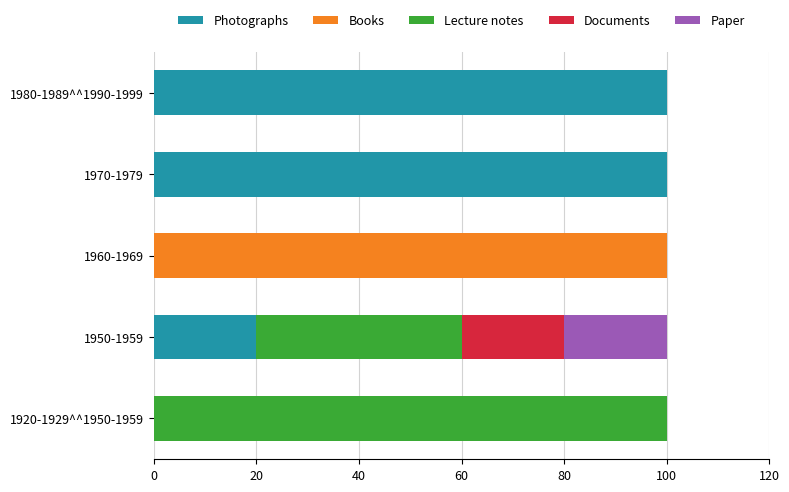

The Photographs series shows 100 at 1980-1989^^1990-1999. True or false?

True